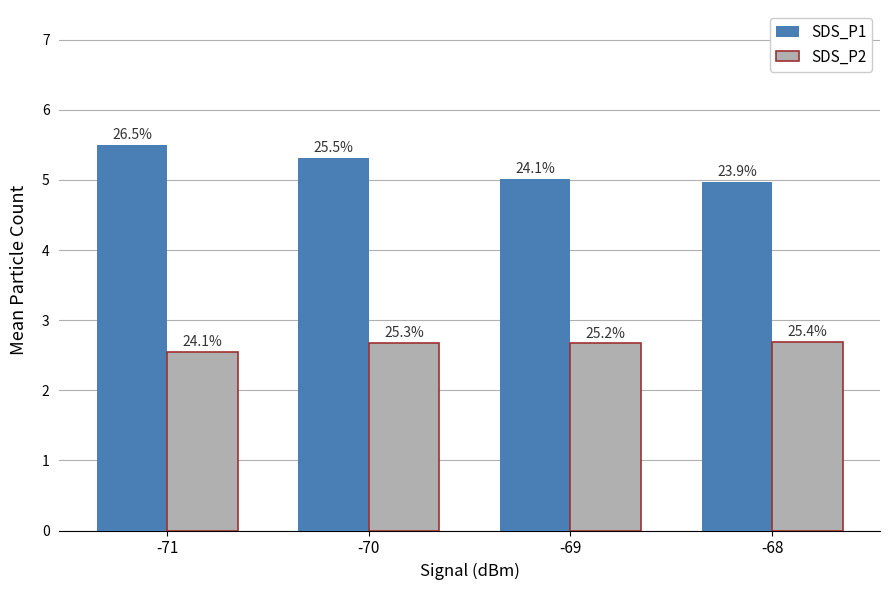

What is the minimum value for SDS_P2?

2.5